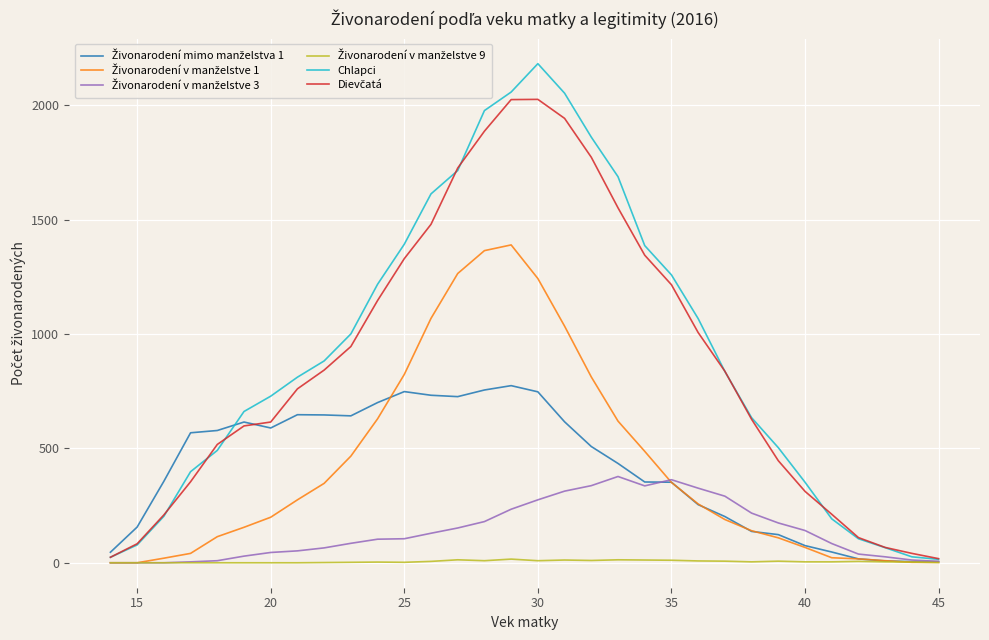

Does the chart have visible grid lines?

Yes